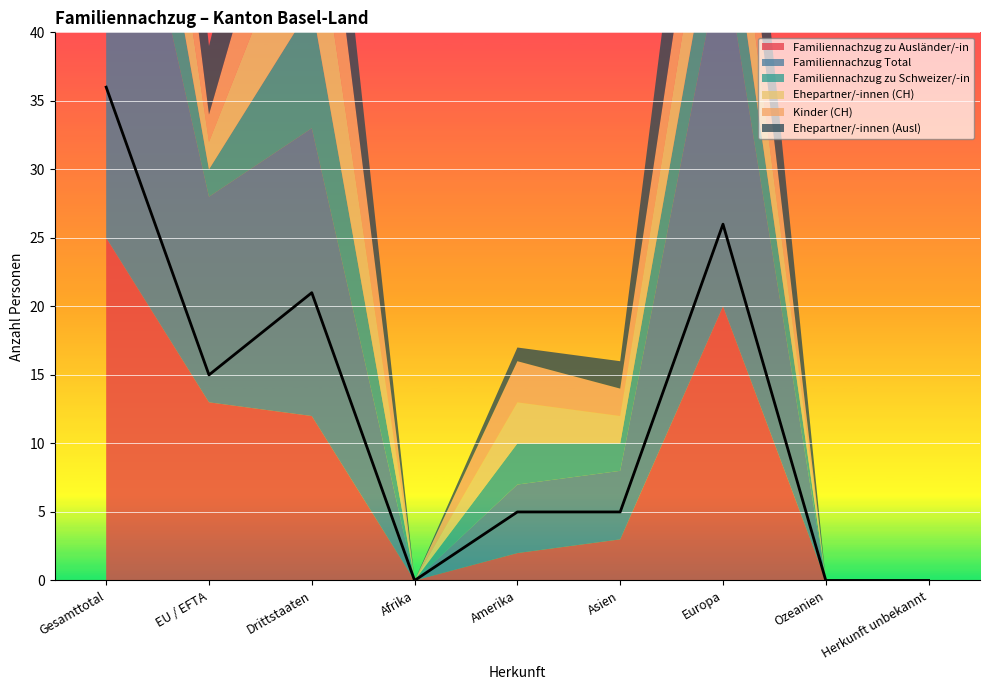

True or false: Ehepartner/-innen (Ausl) and Familiennachzug zu Ausländer/-in intersect in this chart.

False